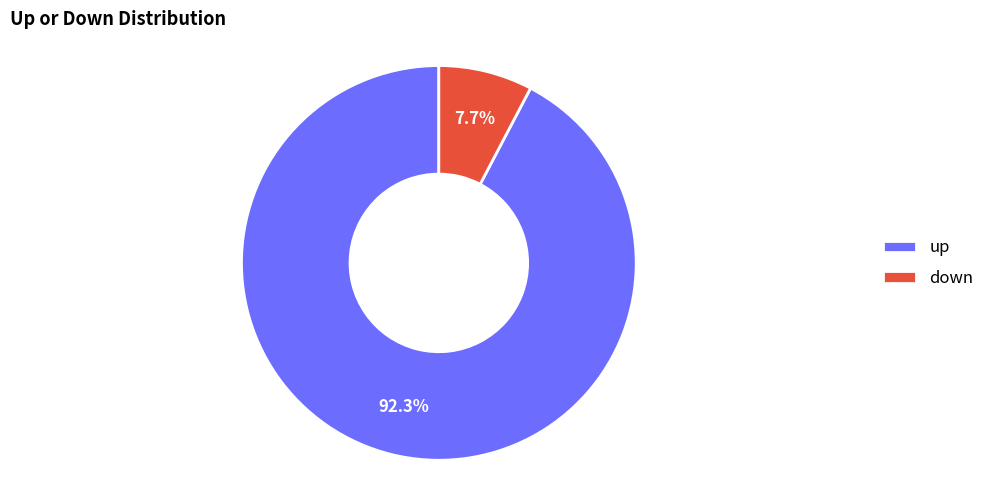

How many segments does this pie chart have?

2